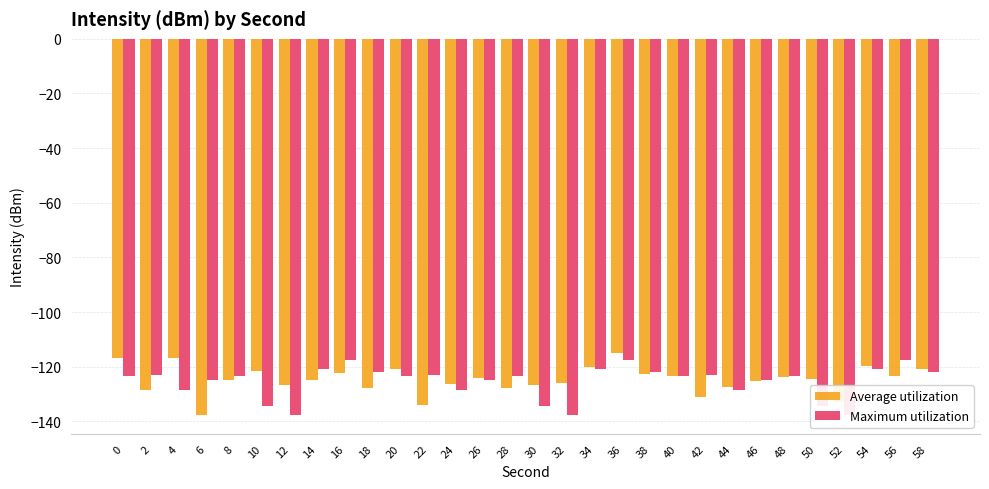

Which series changed the most between 20 and 50?

Maximum utilization